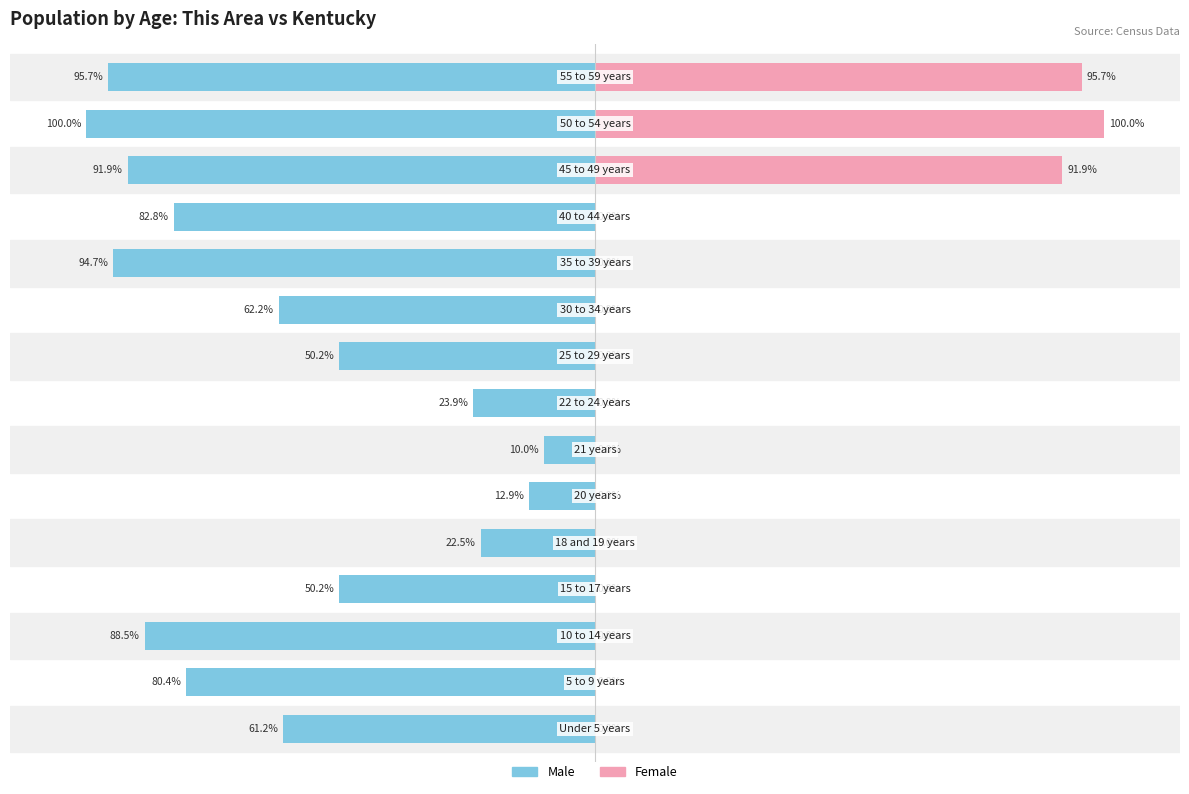

Is the value of Female at 14 greater than the value of Male at 5?

Yes